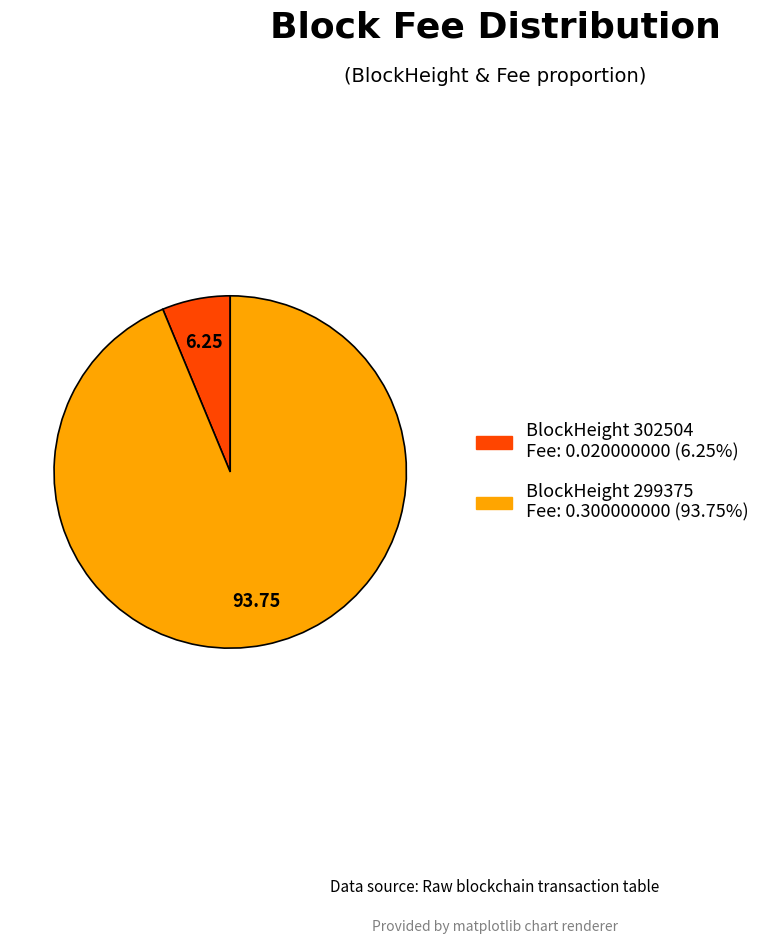

Count the number of slices in the pie.

2